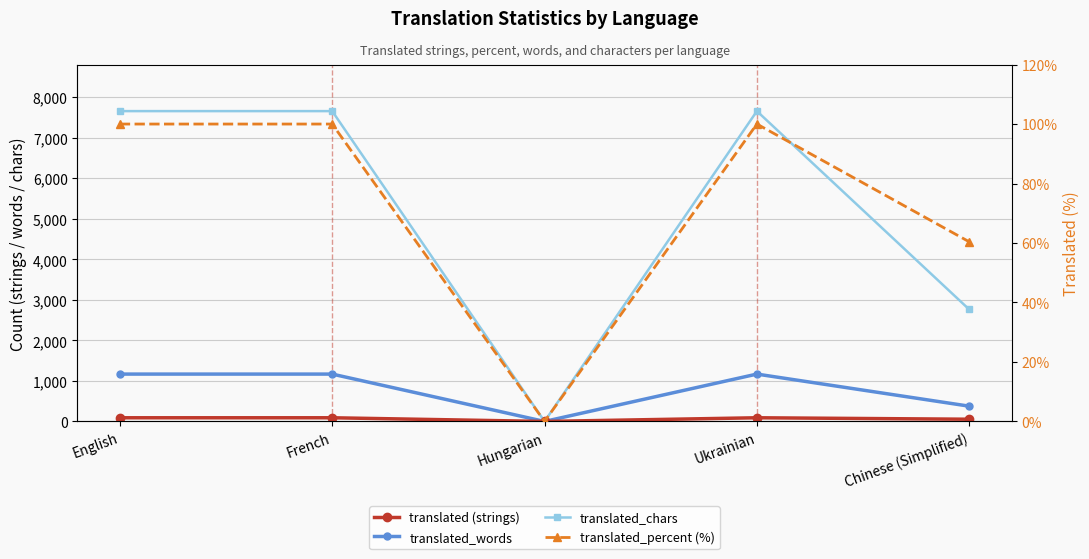

What are all the series names shown in the legend?

translated (strings), translated_words, translated_chars, translated_percent (%)